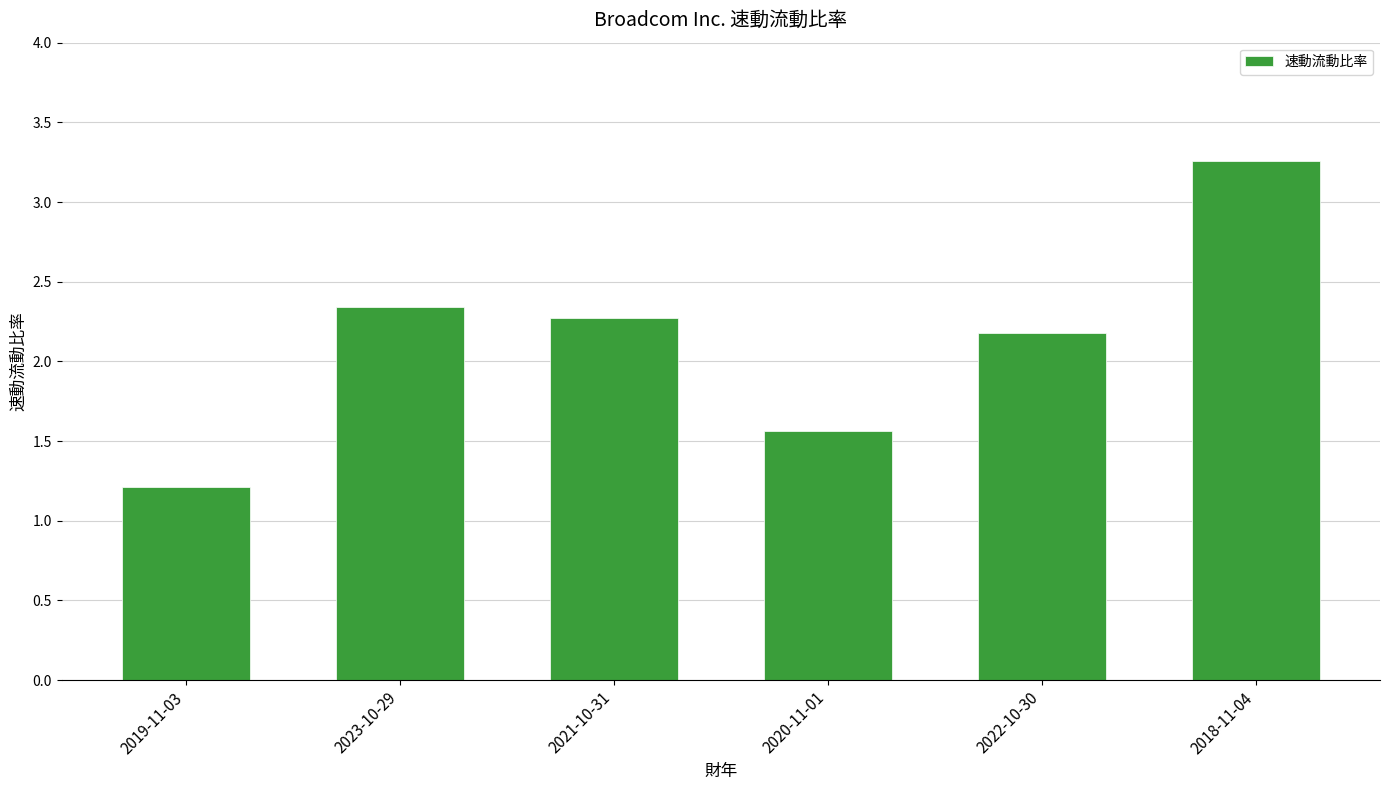

Which category has the lowest value across all series?

2019-11-03